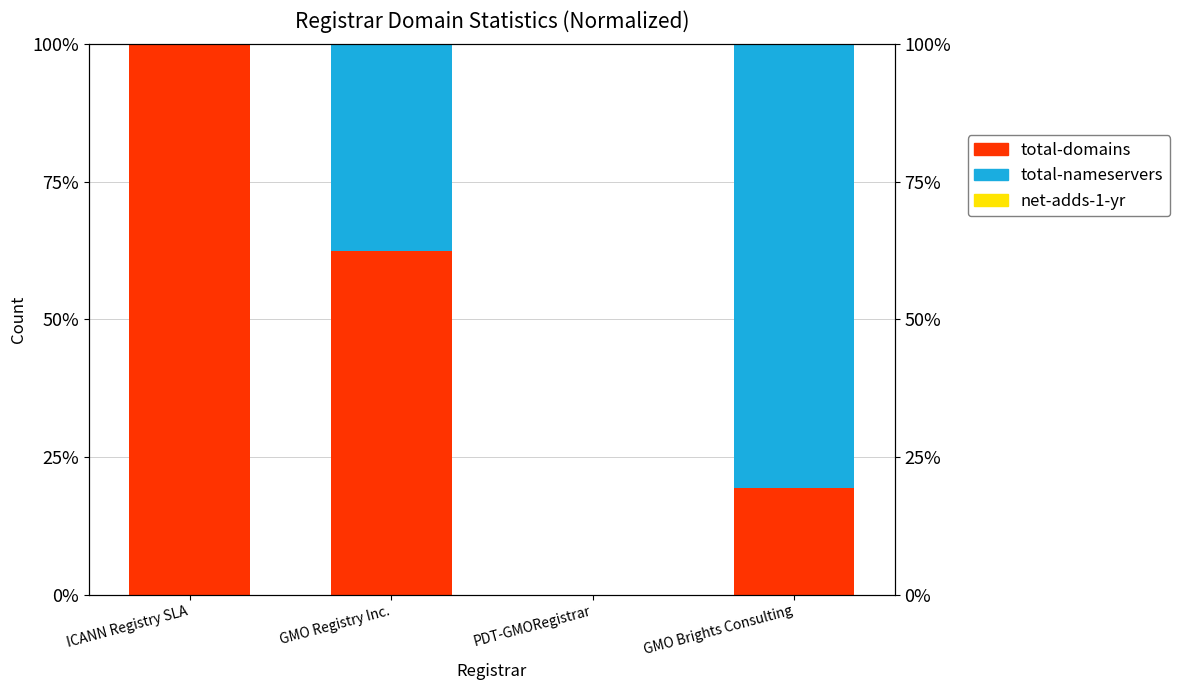

Reading left to right, extract all data points from this chart.

total-domains: 100.0	62.5	0.0	19.4
total-nameservers: 0.0	37.5	0.0	80.6
net-adds-1-yr: 0.0	0.0	0.0	0.0